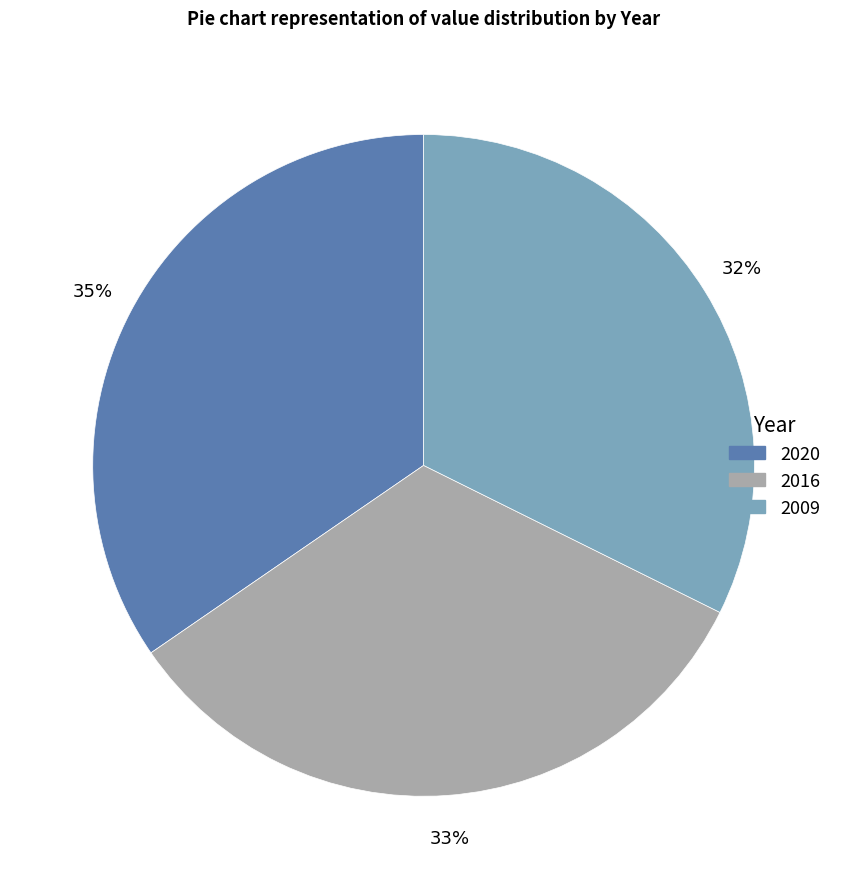

Which category has the smallest portion of the pie?

2009